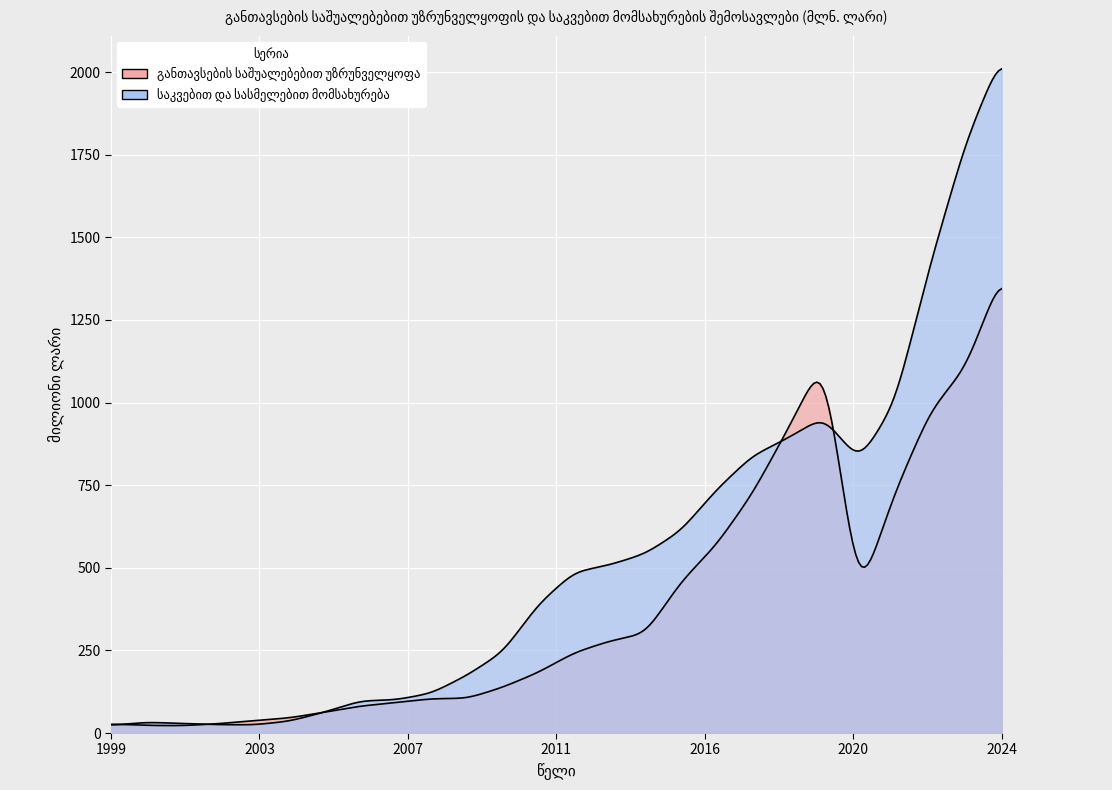

What are all the series names shown in the legend?

განთავსების საშუალებებით უზრუნველყოფა, საკვებით და სასმელებით მომსახურება